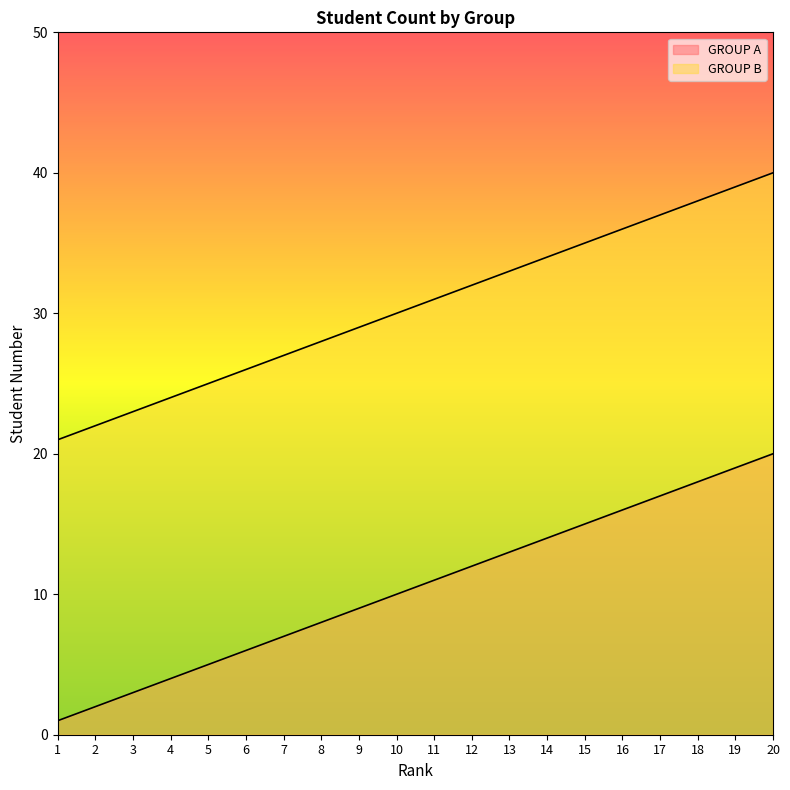

What is the highest value of the GROUP B series?

40